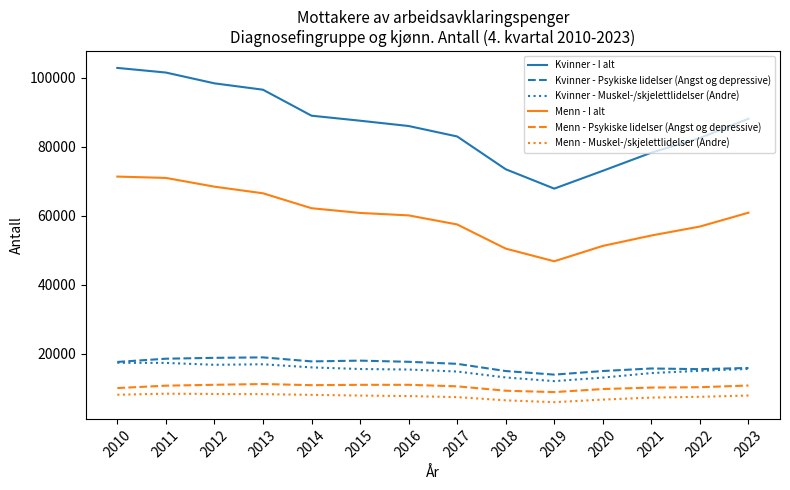

Is the value of Menn - I alt at 2022 greater than the value of Kvinner - Muskel-/skjelettlidelser (Andre) at 2012?

Yes